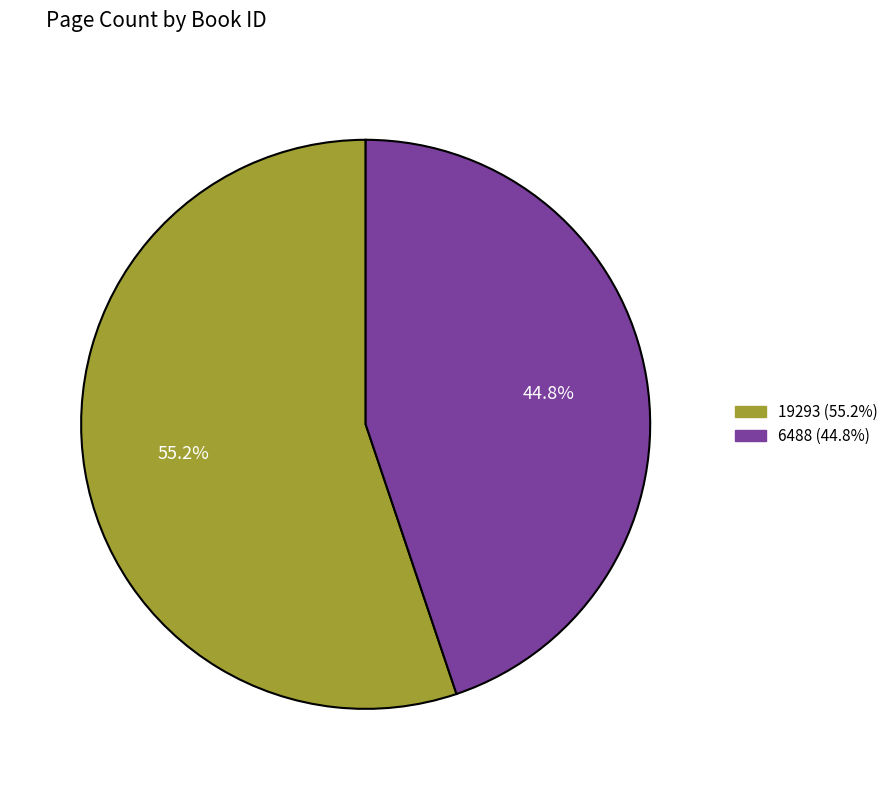

Is there any slice that represents more than half of the pie?

Yes